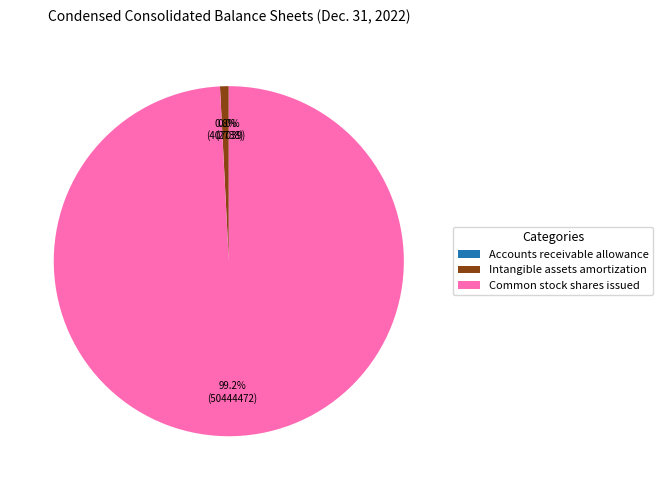

Between Common stock shares issued and Intangible assets amortization, which is larger?

Common stock shares issued